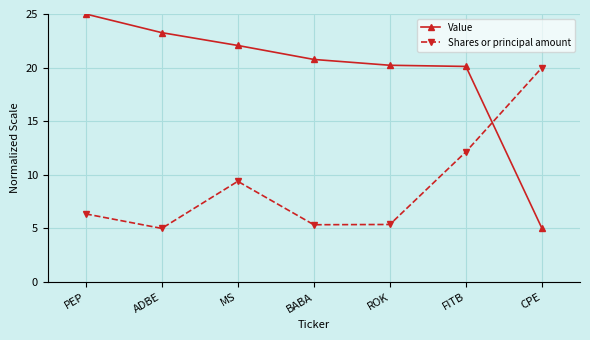

Where is the first local maximum for Shares or principal amount?

MS